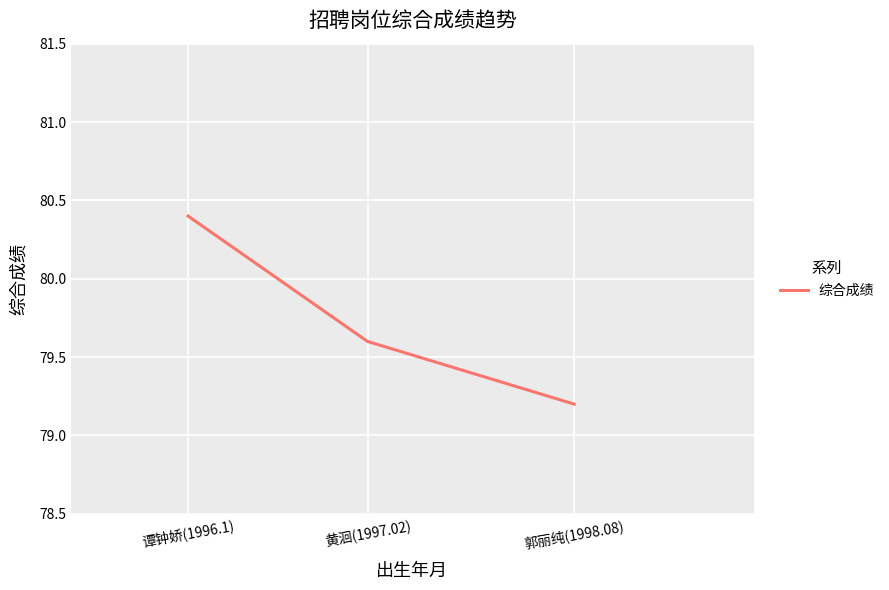

Reading left to right, list all the values displayed in this chart.

80.4	79.6	79.2